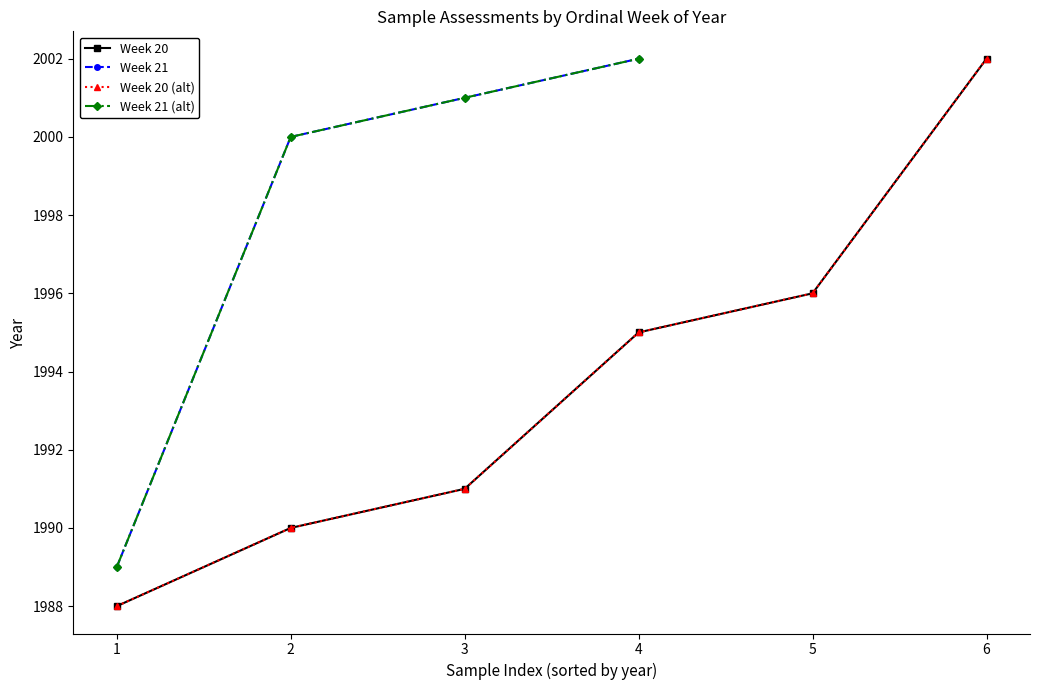

Is it true that the value at 1 is 1989?

True